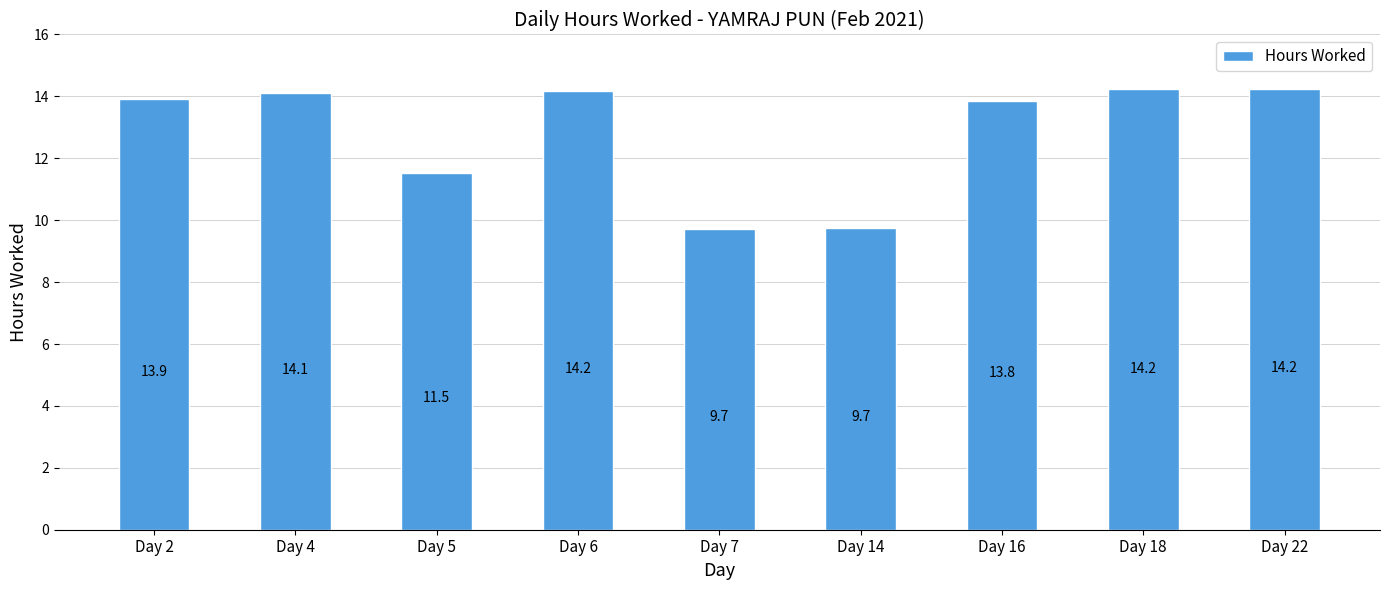

What is the greatest value displayed?

14.2